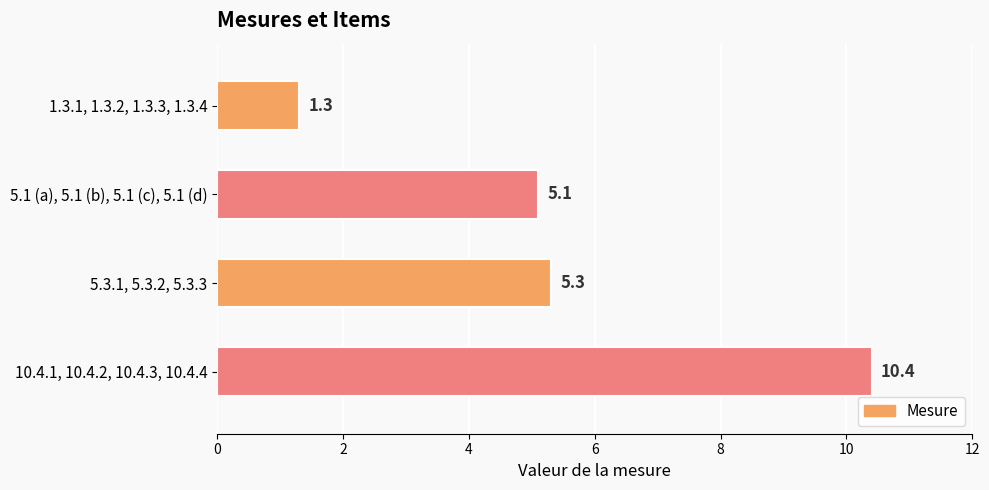

What is the change in value from 1.3.1, 1.3.2, 1.3.3, 1.3.4 to 10.4.1, 10.4.2, 10.4.3, 10.4.4?

+9.1